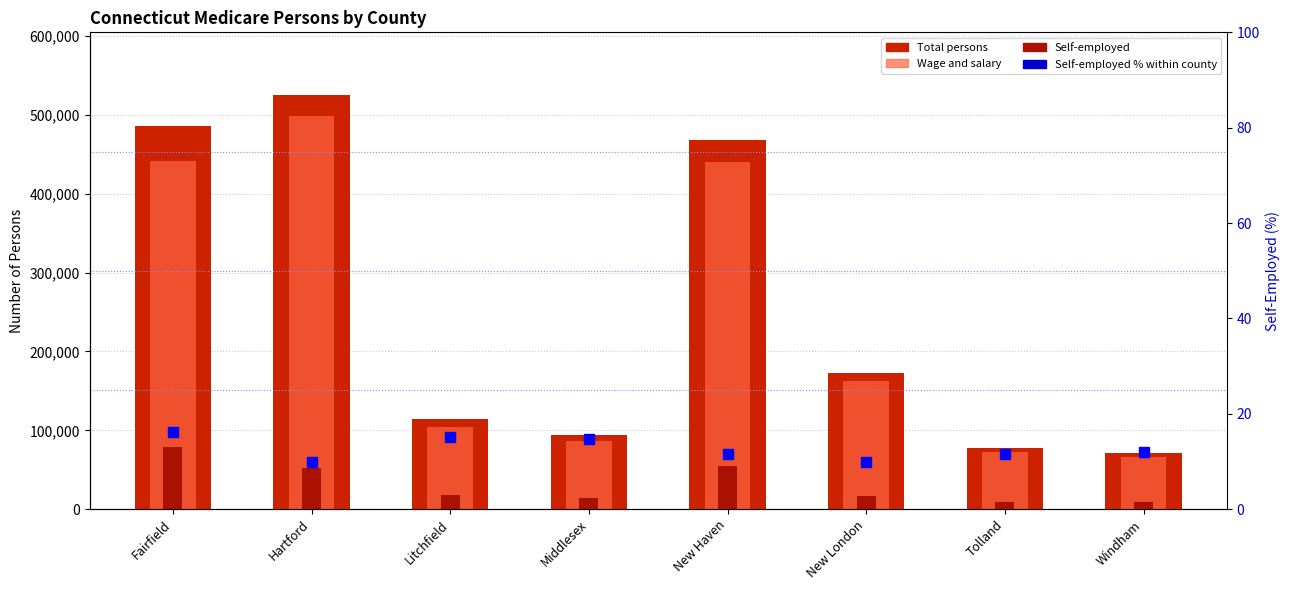

List the labels in order of Self-employed value, largest first.

Fairfield, New Haven, Hartford, Litchfield, New London, Middlesex, Tolland, Windham